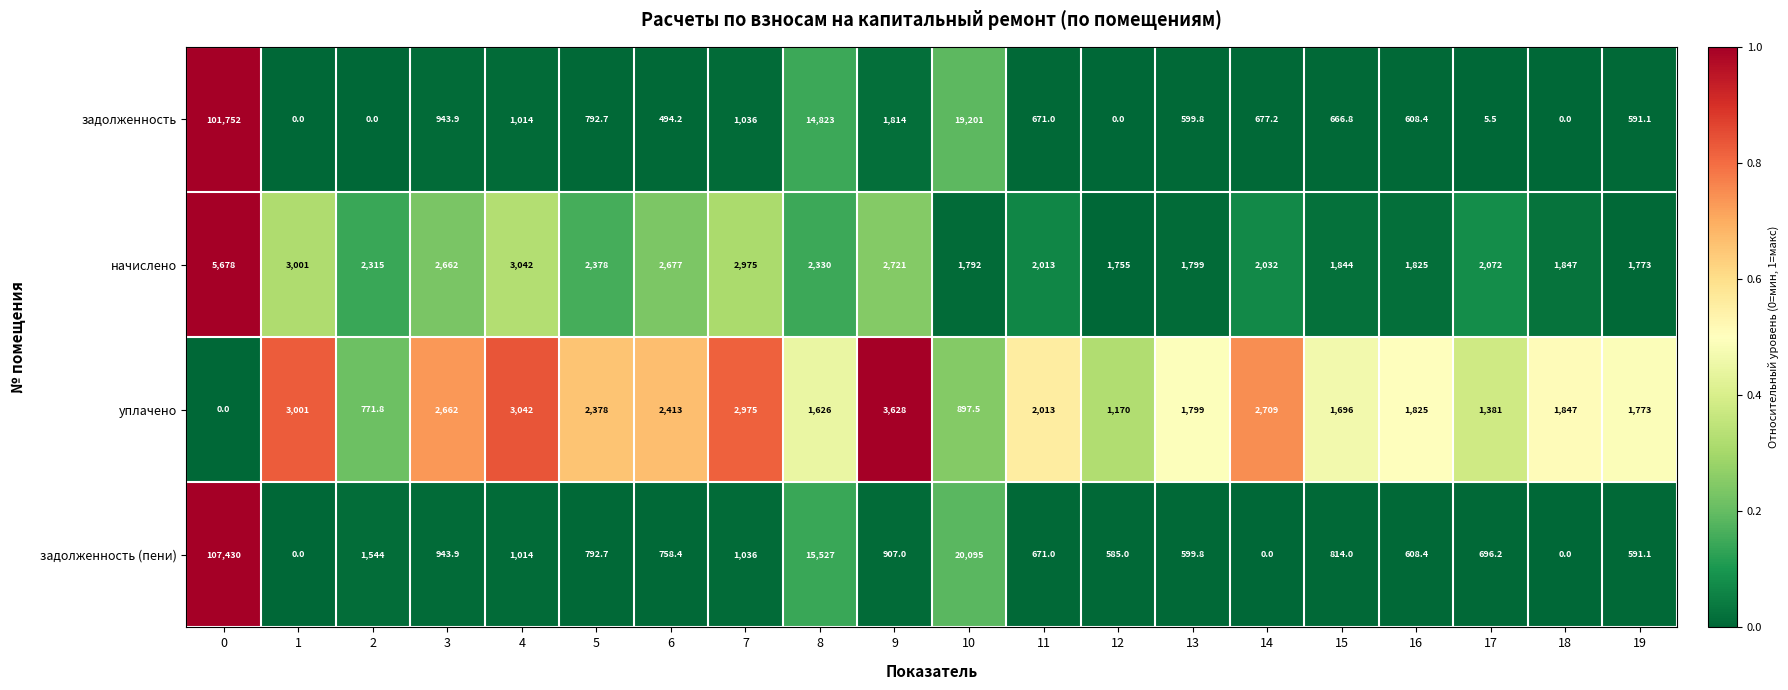

What is the highest value of the задолженность (пени) series?

107430.0